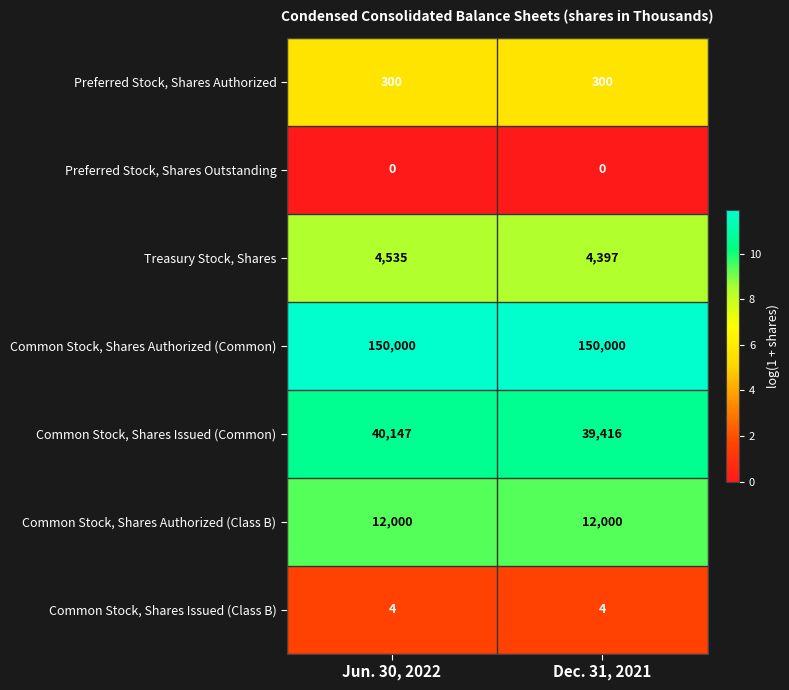

At which category is the sum across all series the highest?

Jun. 30, 2022